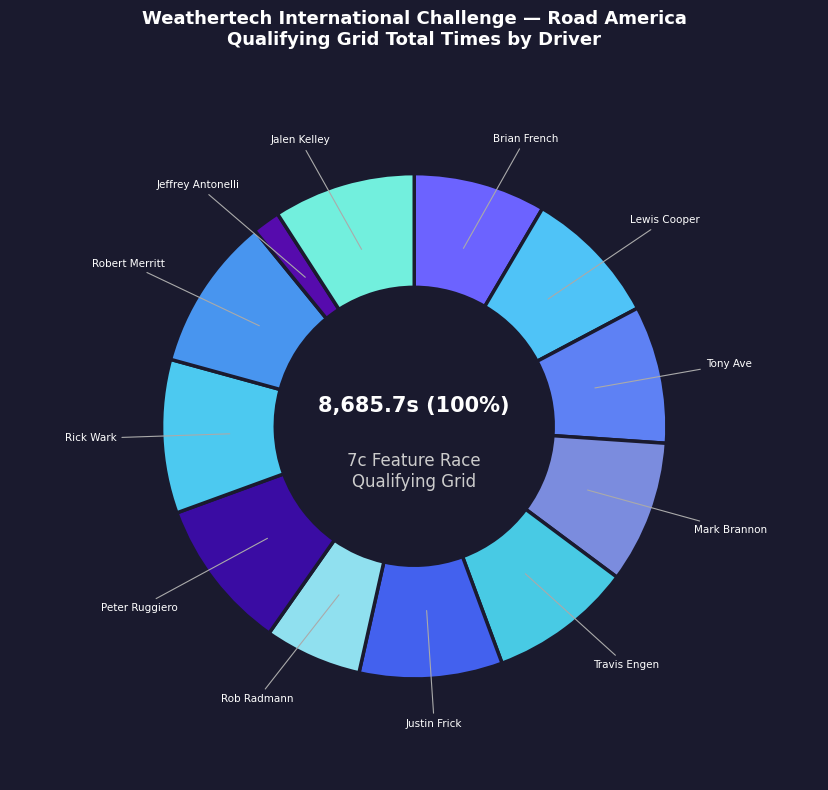

What percentage do Jalen Kelley and Travis Engen together represent?

18.3%